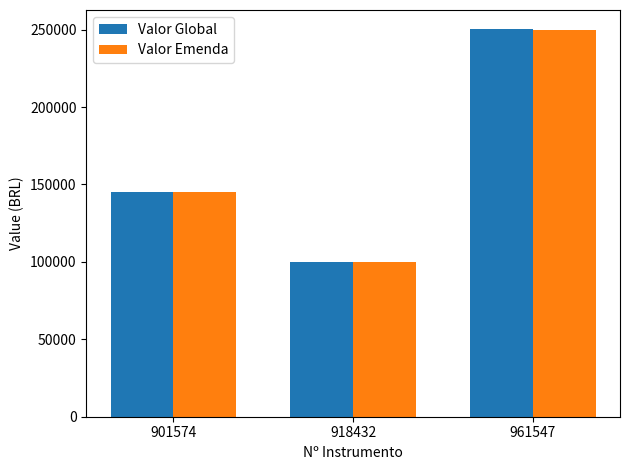

At which category is the sum across all series the highest?

961547